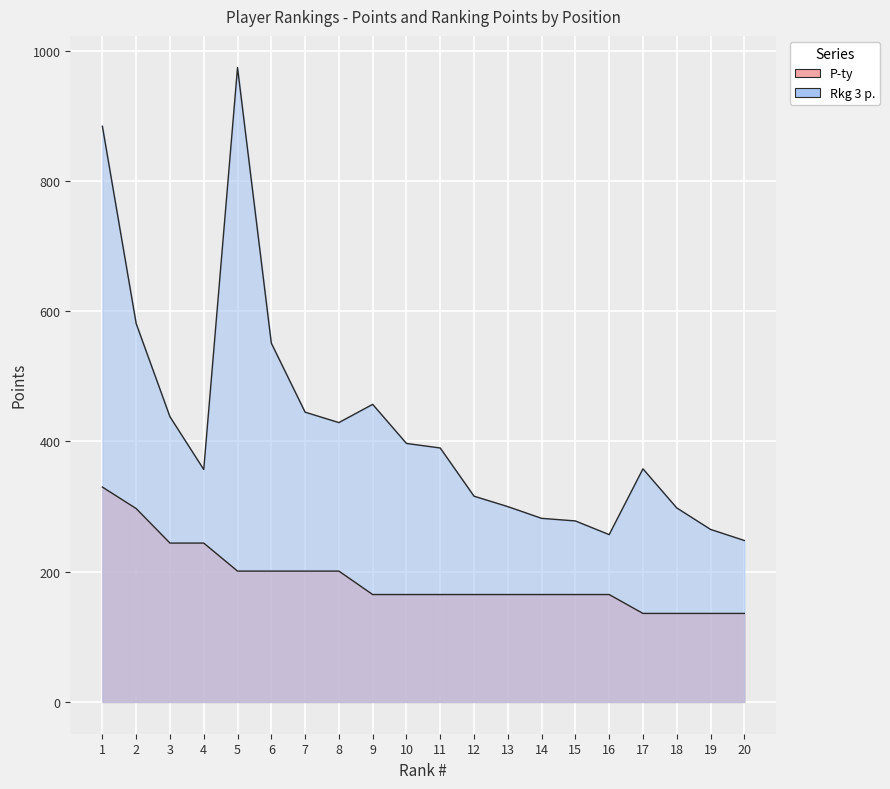

What is the value of the P-ty point at the 7th from the left?

201